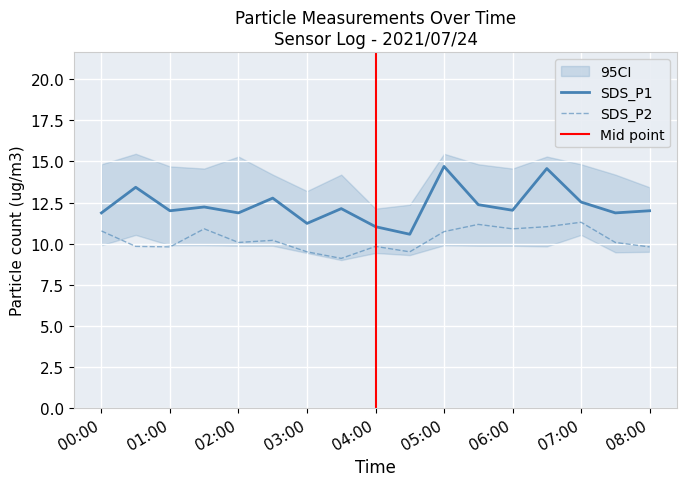

Count the number of data series in this chart.

2